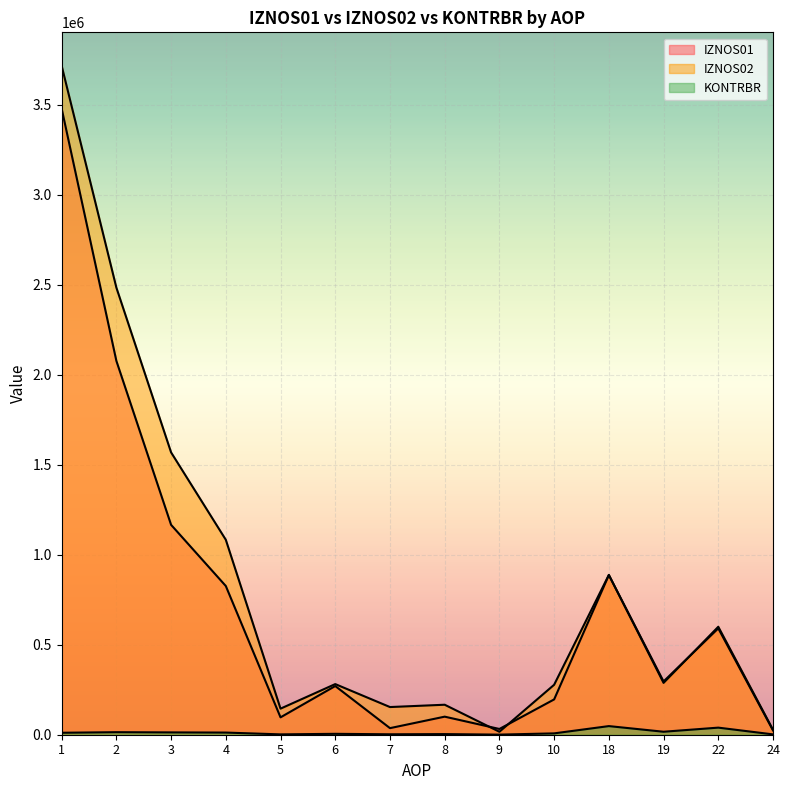

Does the chart display data point markers on the line(s)?

No